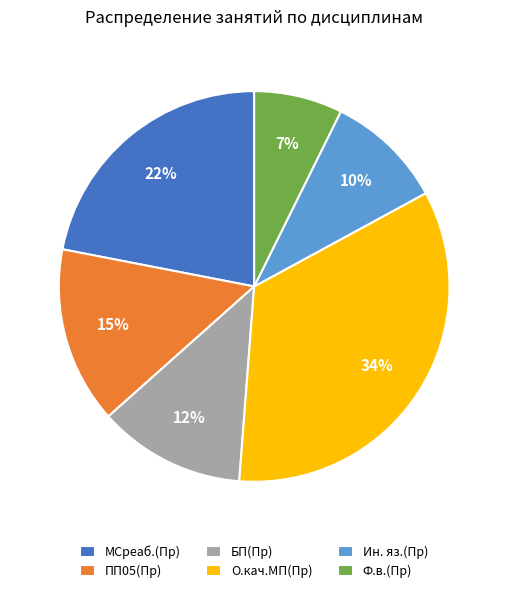

Which category has the biggest portion of the pie?

О.кач.МП(Пр)